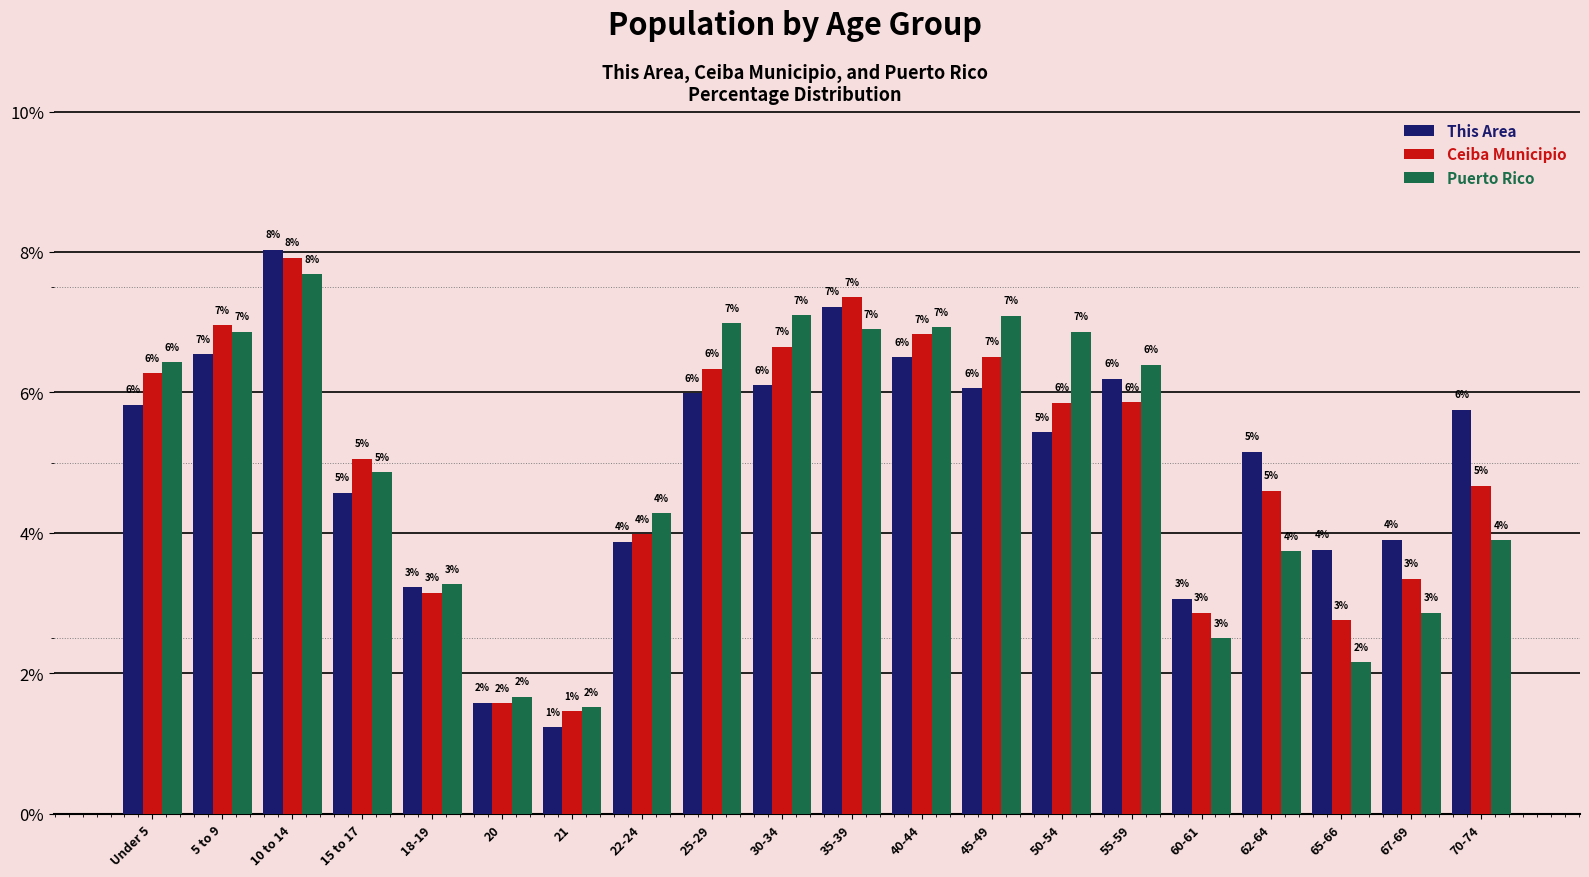

What is the greatest value displayed?

8.0